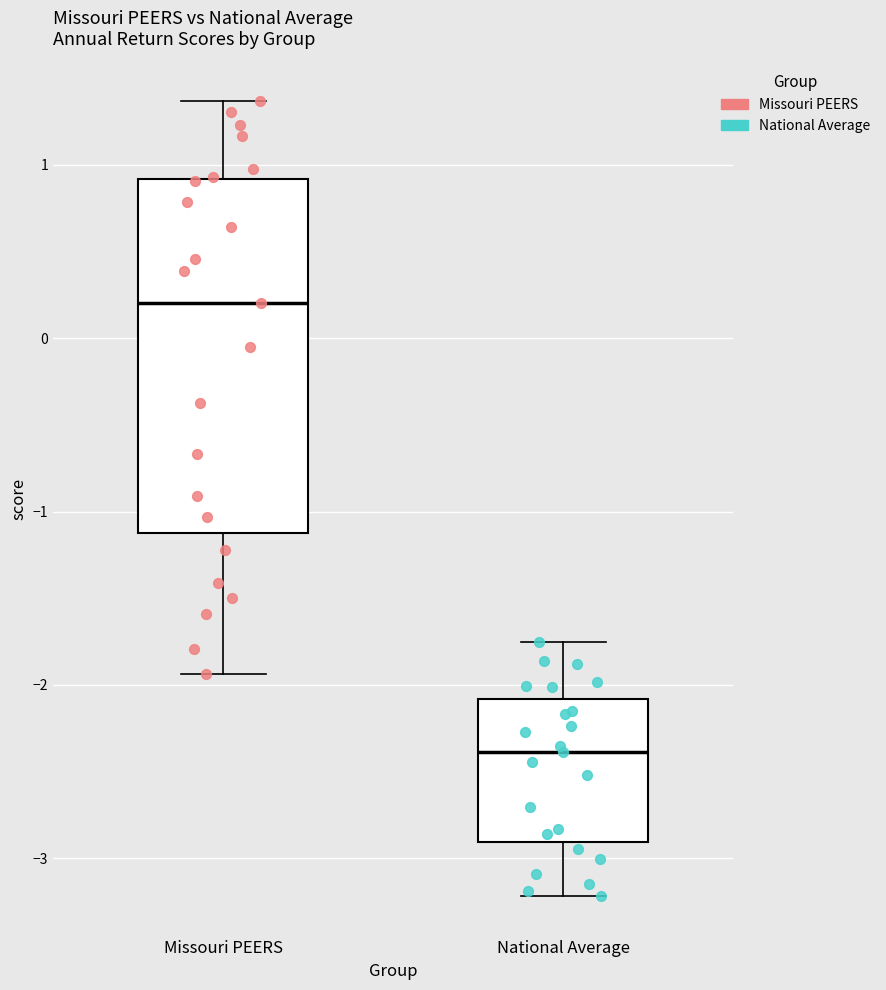

Reading left to right, read every box against the y-axis: the position of its median line, the range the box covers, and the ends of its whiskers. The values are not printed on the chart, so give them approximately, as read against the axis.

Missouri PEERS: median 0.2, box -1.1 to 0.9, whiskers -1.9 to 1.4
National Average: median -2.4, box -2.9 to -2.1, whiskers -3.2 to -1.8